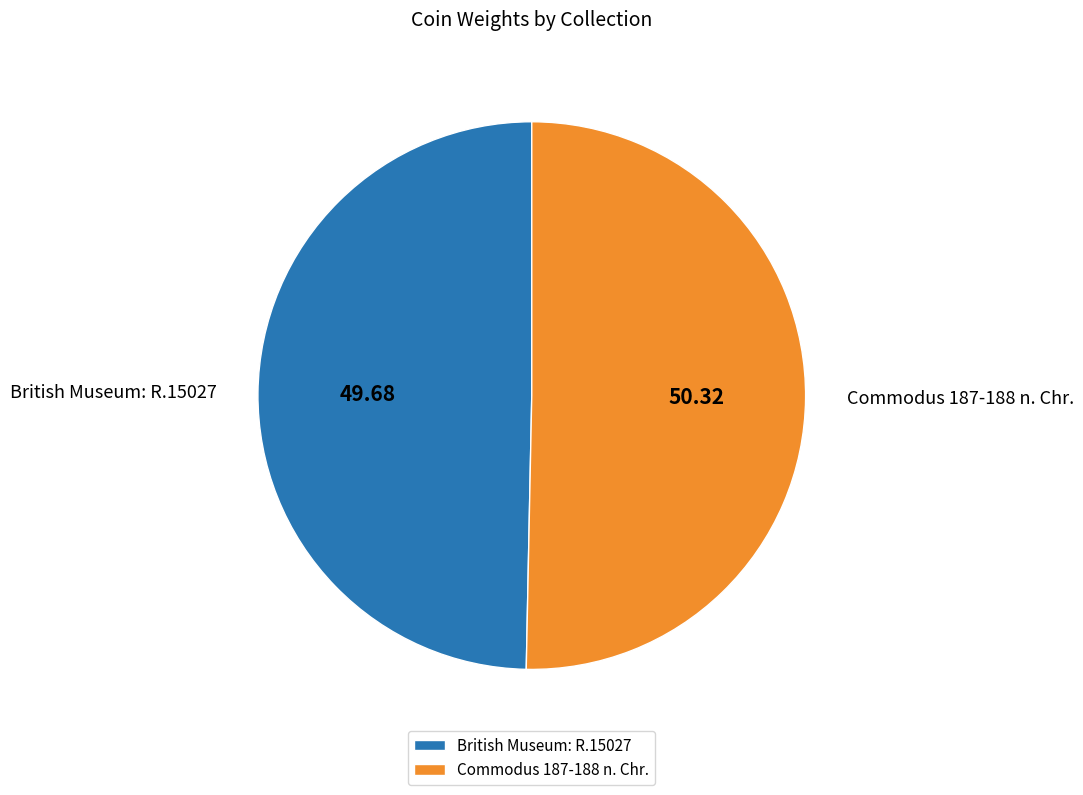

The Commodus 187-188 n. Chr. slice represents 50% of the pie. True or false?

True